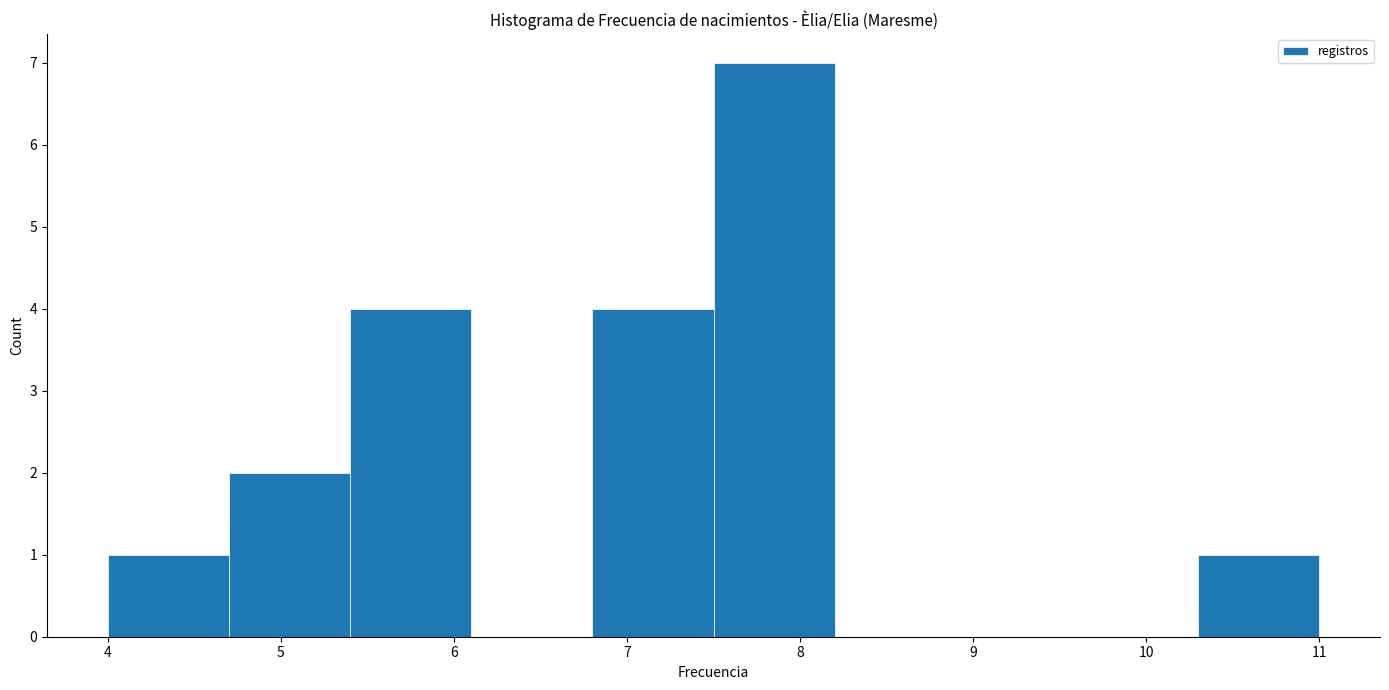

How tall is the bar that spans 4.0 to 4.7 on the x-axis? The values are not printed on the chart, so give them approximately, as read against the axis.

1